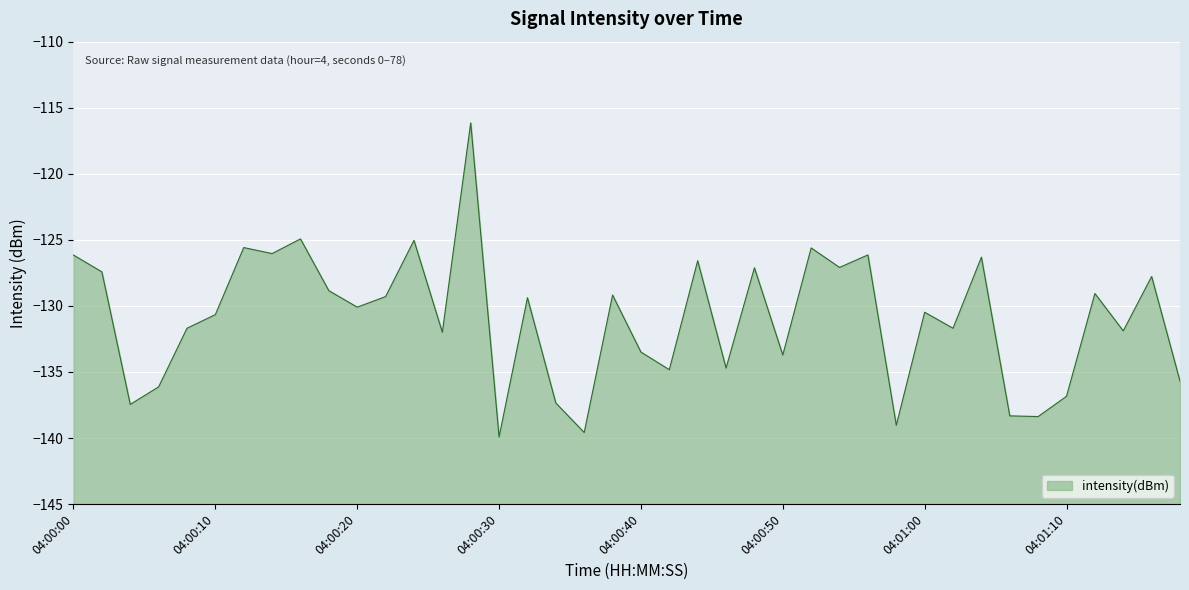

At which label is the value closest to -128?

38